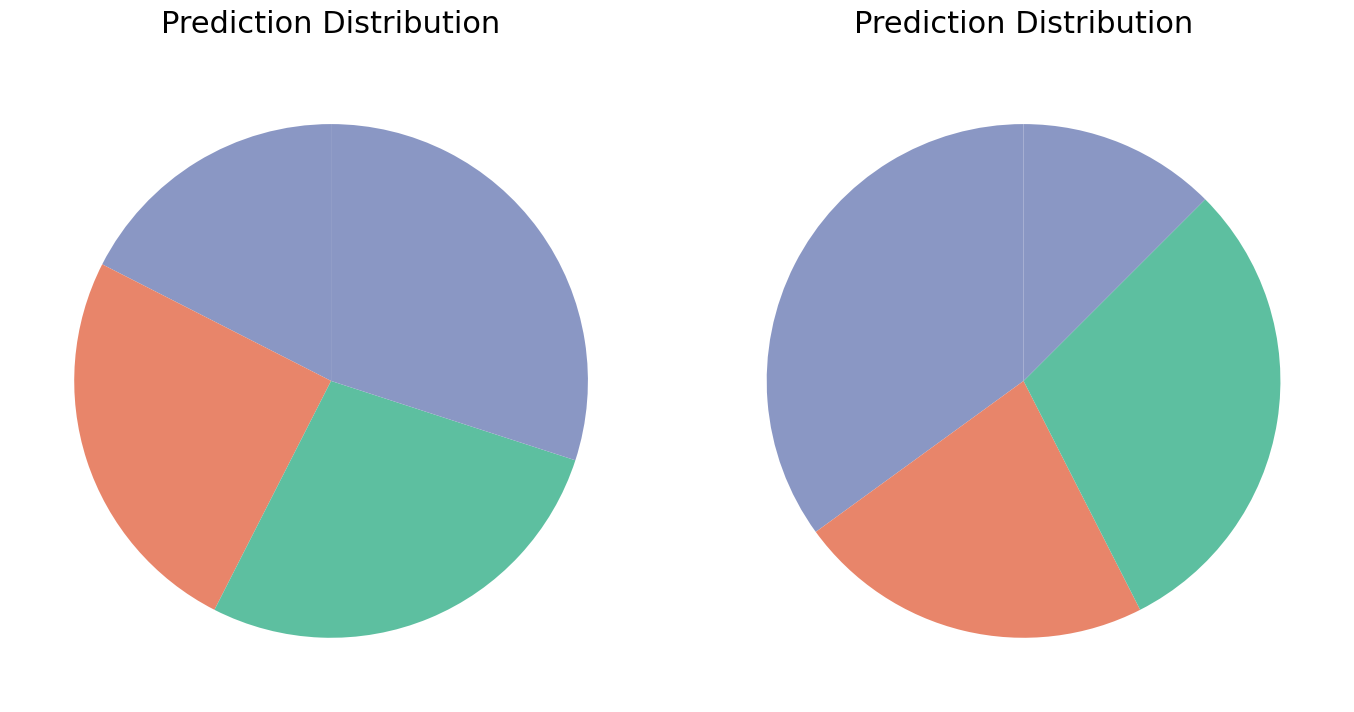

What portion of the pie excludes B?

75.0%